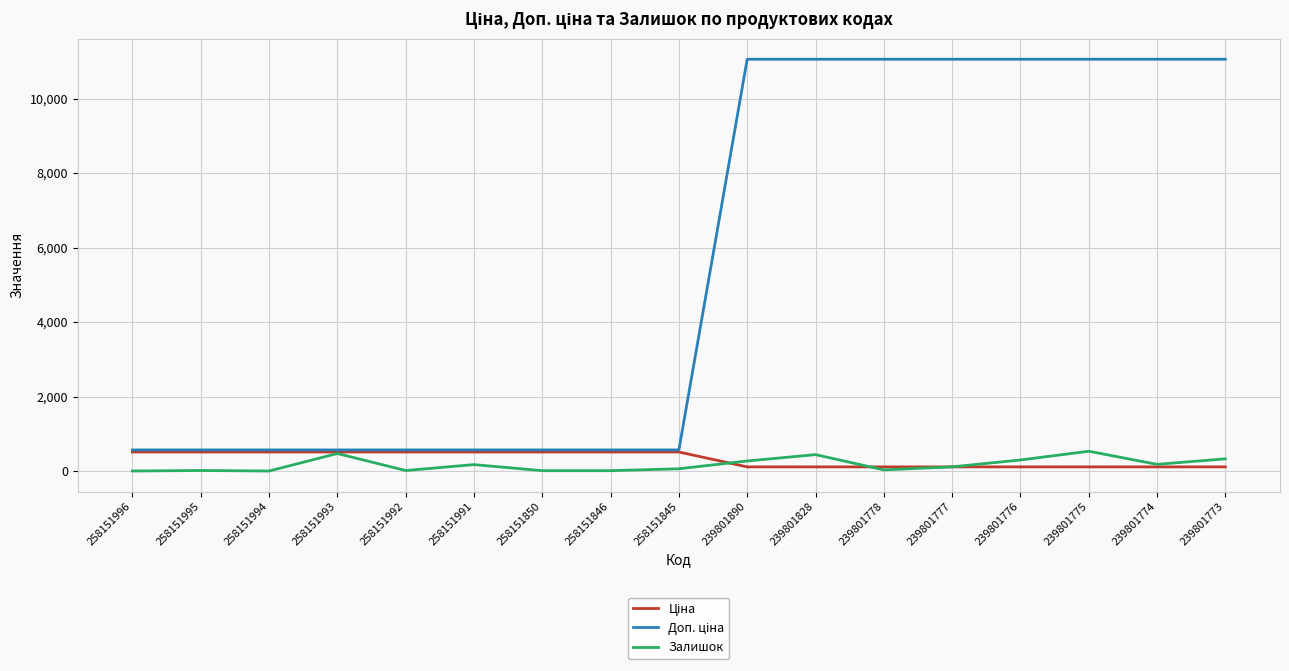

Is this an area chart (filled region under the line)?

No